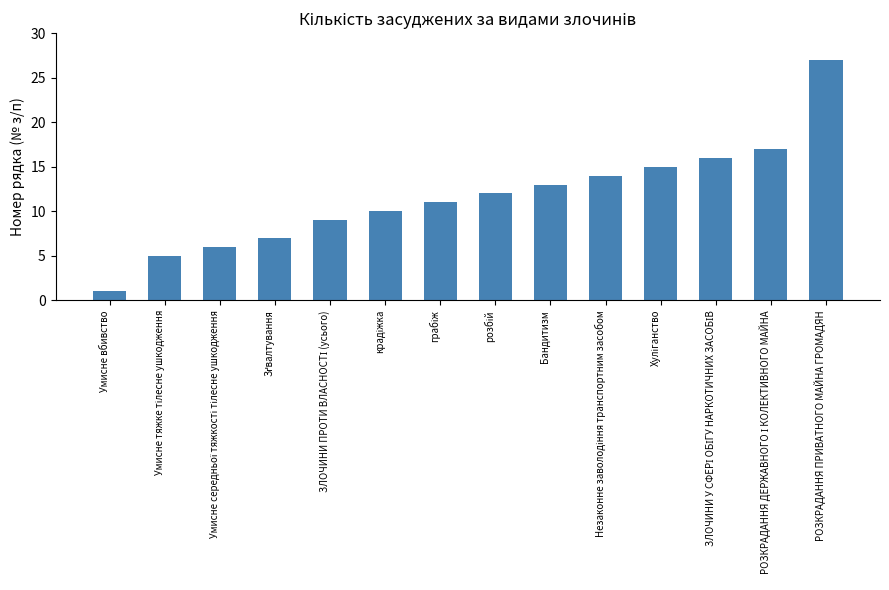

What is the value of the 8th bar from the left?

12